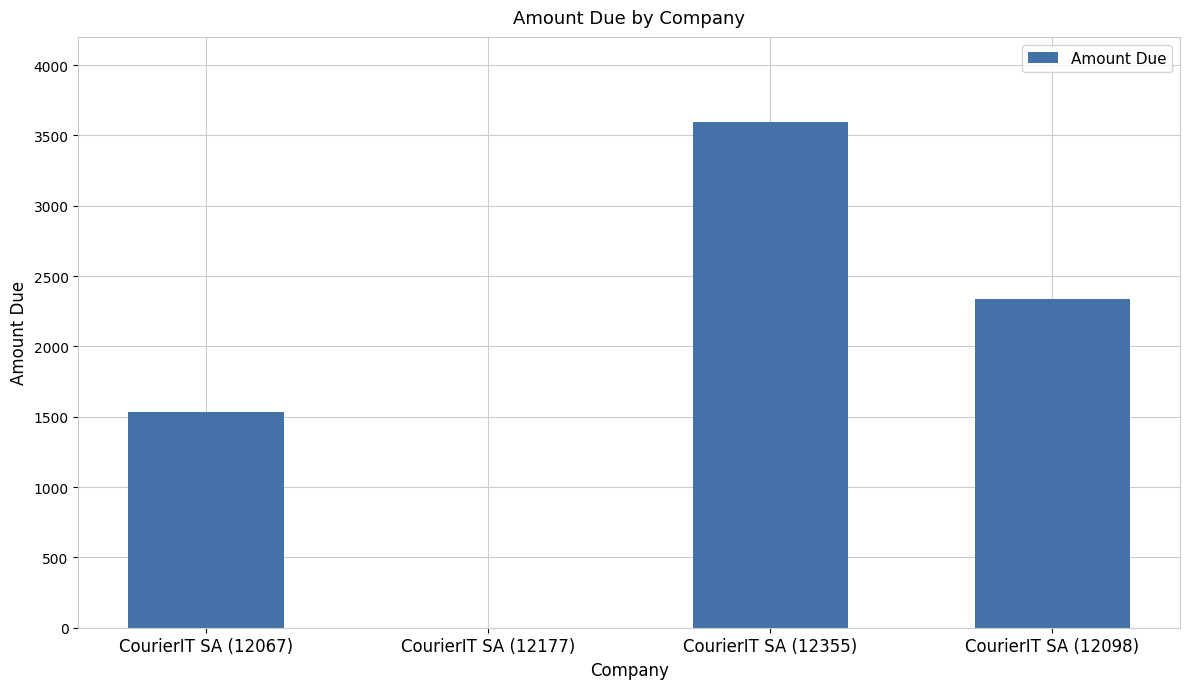

Which has a higher value, CourierIT SA (12098) or CourierIT SA (12177)?

CourierIT SA (12098)